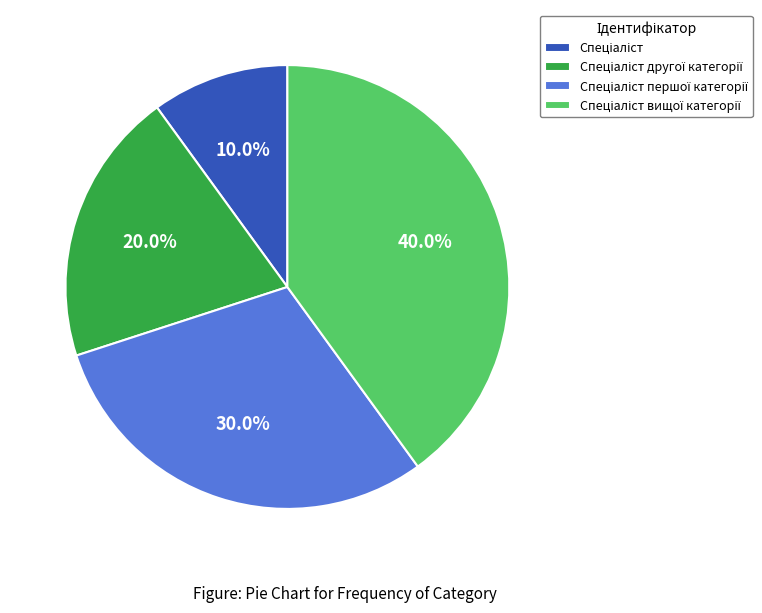

How many slices are in this pie chart?

4